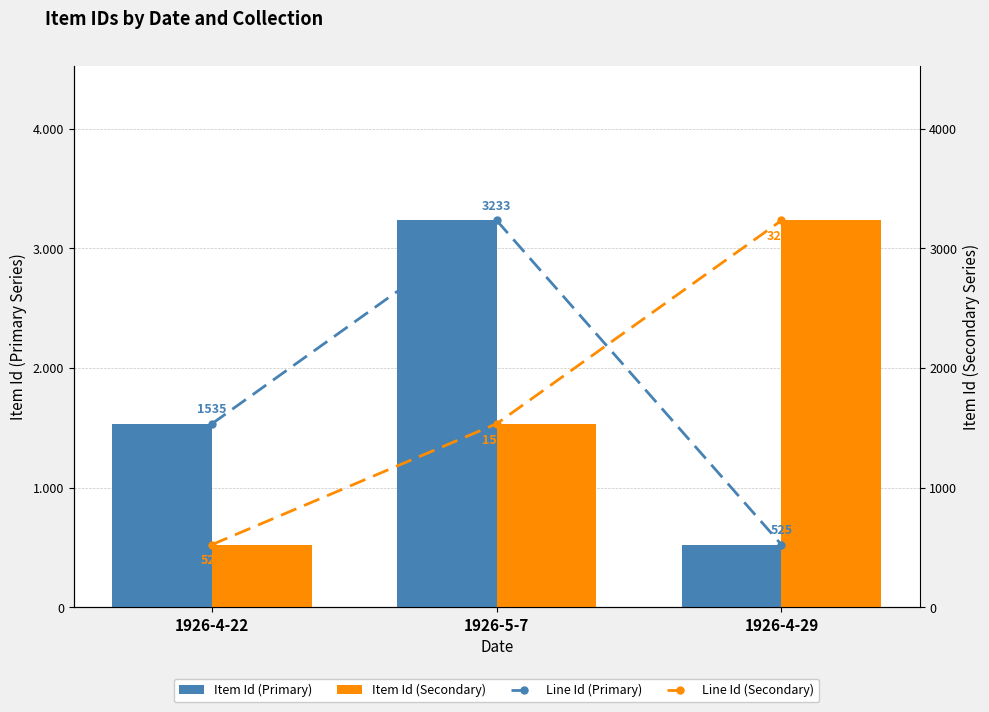

Which category has the highest value across all series?

1926-5-7